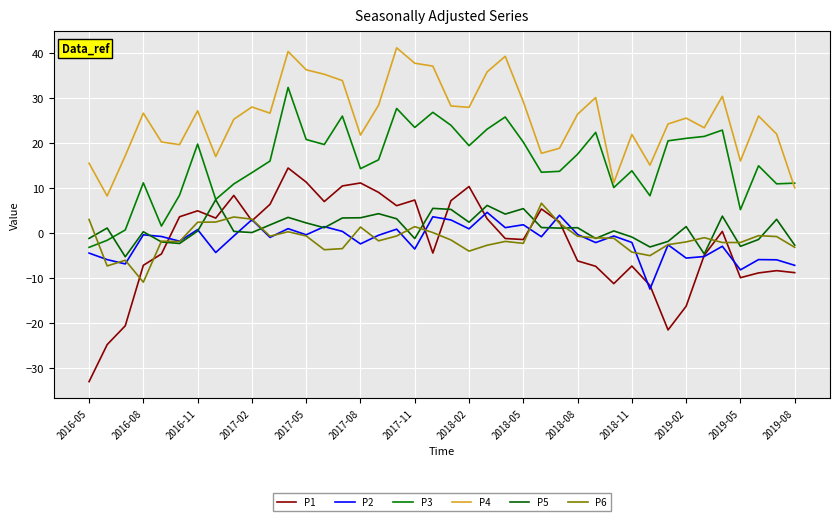

Does the chart have visible grid lines?

Yes